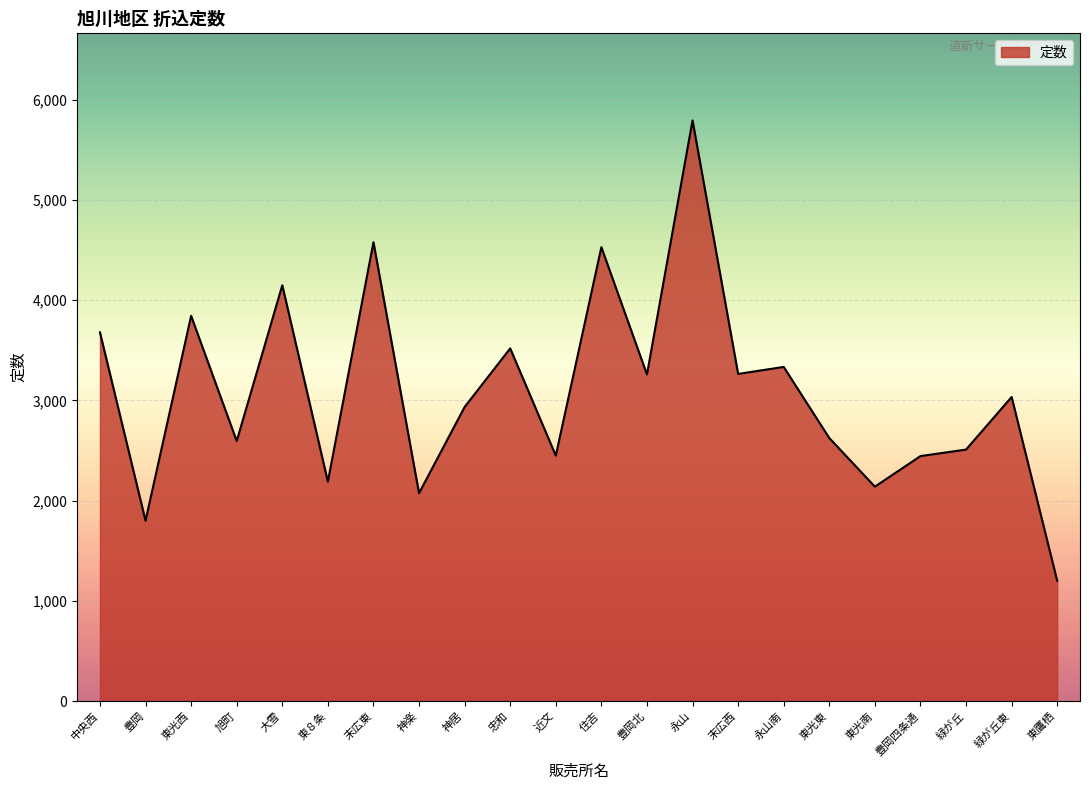

Approximately how many times larger is the value at 末広東 compared to 東光東?

1.7